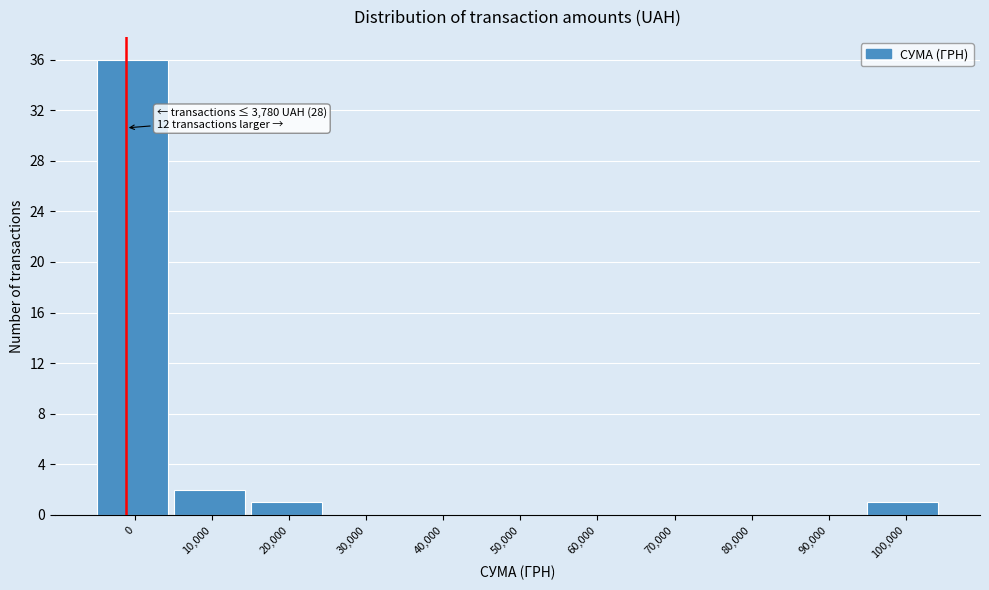

Reading left to right, extract all data points from this chart.

0=36	10,000=2	20,000=1	30,000=0	40,000=0	50,000=0	60,000=0	70,000=0	80,000=0	90,000=0	100,000=1